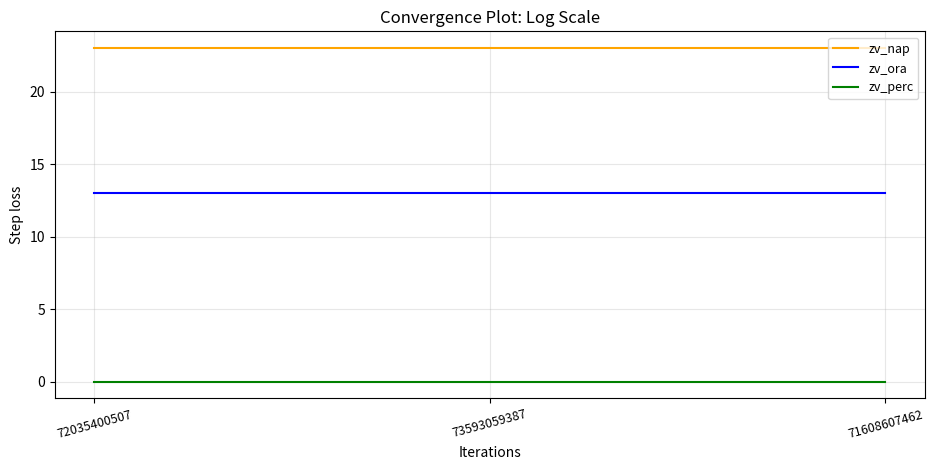

What is the difference between the highest and lowest values at 73593059387?

23